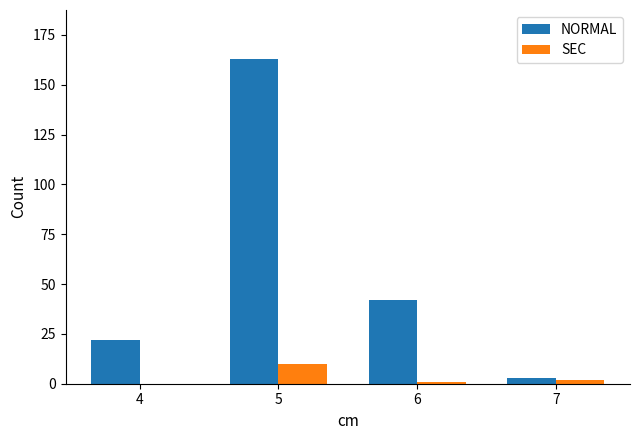

The value of SEC at 6 is 1. True or false?

True